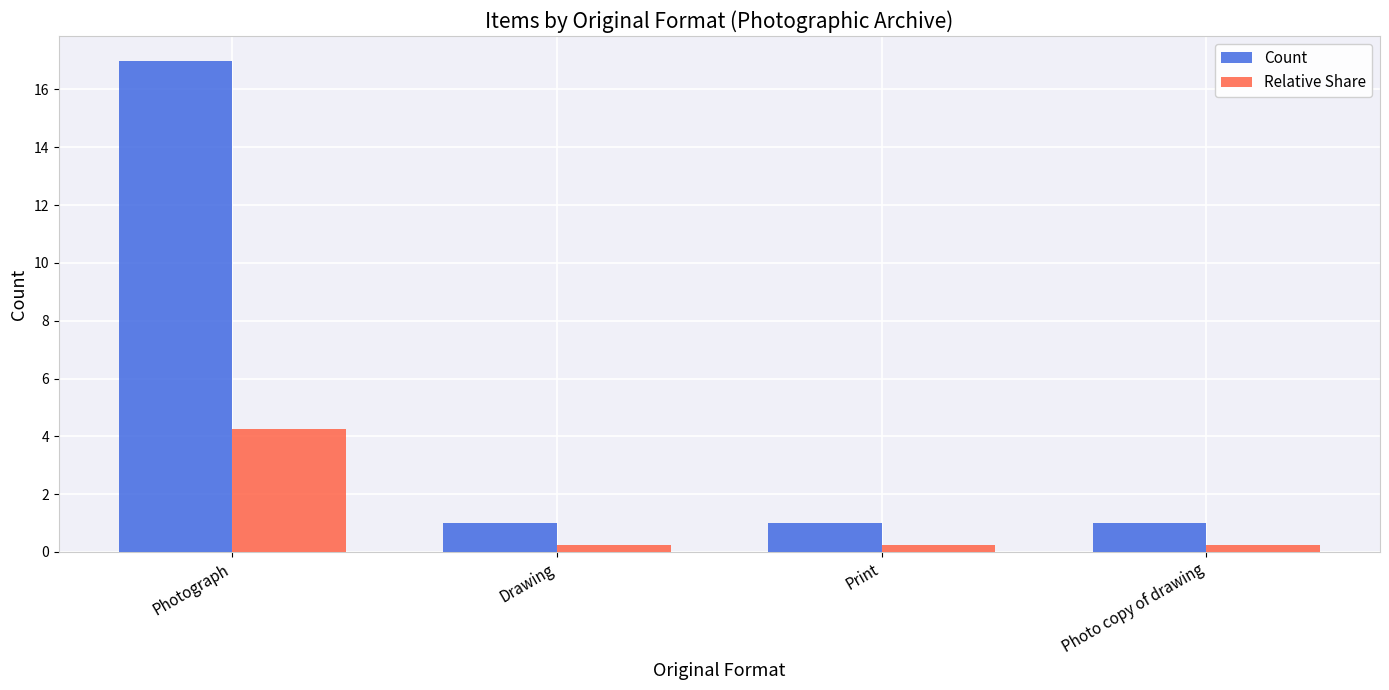

Rank the series by their maximum value, from highest to lowest.

Count, Relative Share